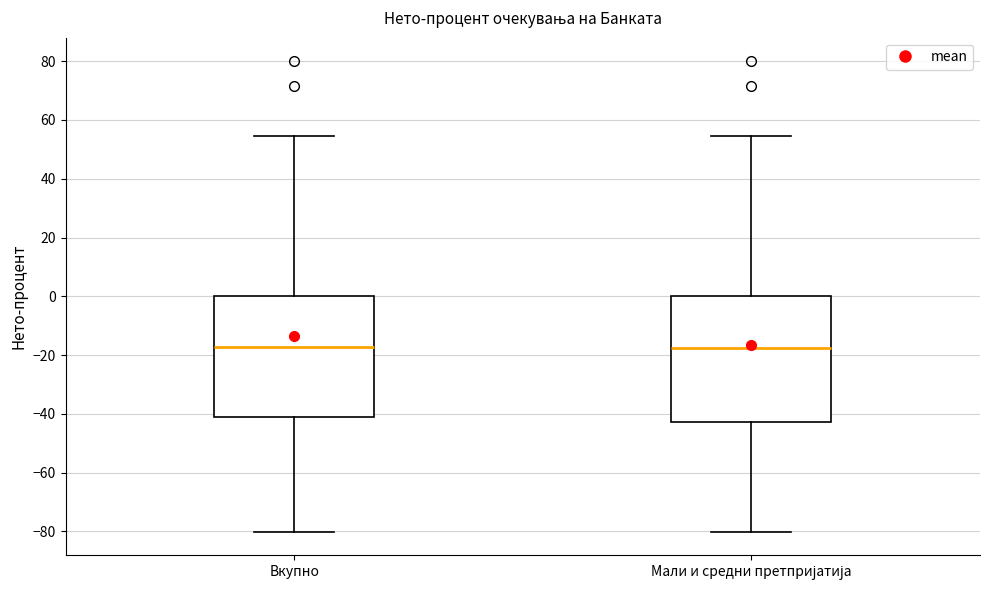

Reading left to right, read every box against the y-axis: the position of its median line, the range the box covers, and the ends of its whiskers. The values are not printed on the chart, so give them approximately, as read against the axis.

Вкупно: median -18, box -40 to 0, whiskers -80 to 54
Мали и средни претпријатија: median -18, box -42 to 0, whiskers -80 to 54